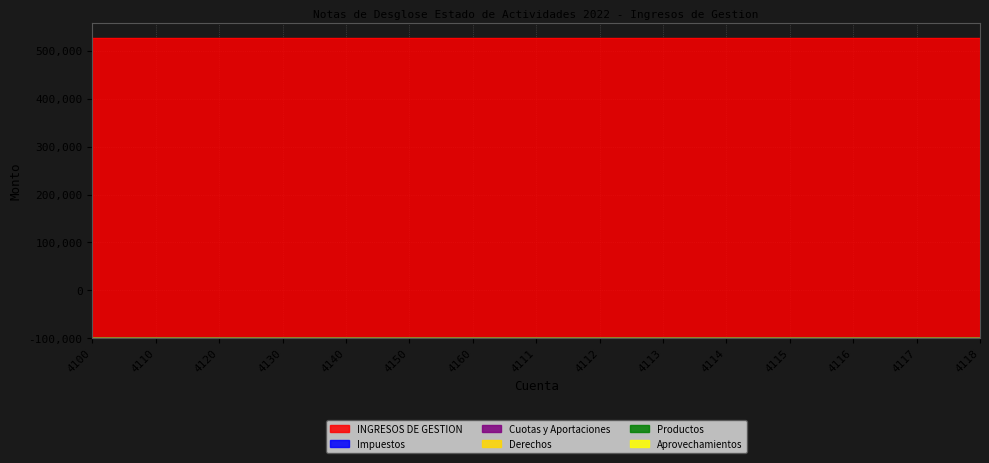

How many categories are shown in the chart?

15